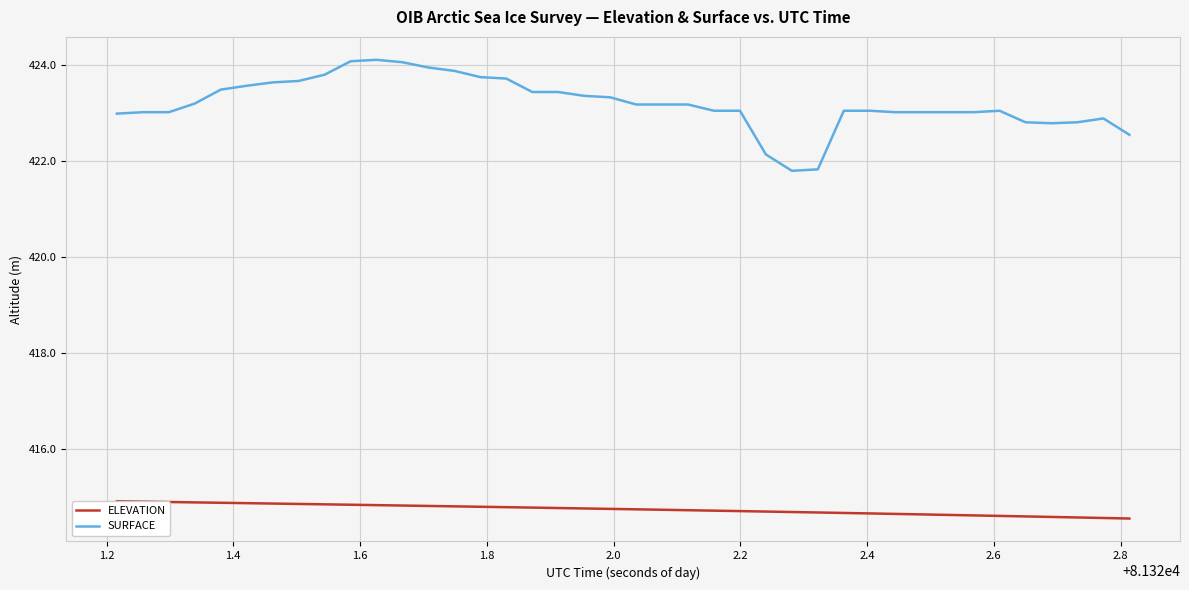

What is the difference between the maximum and minimum values in the SURFACE series?

2.3